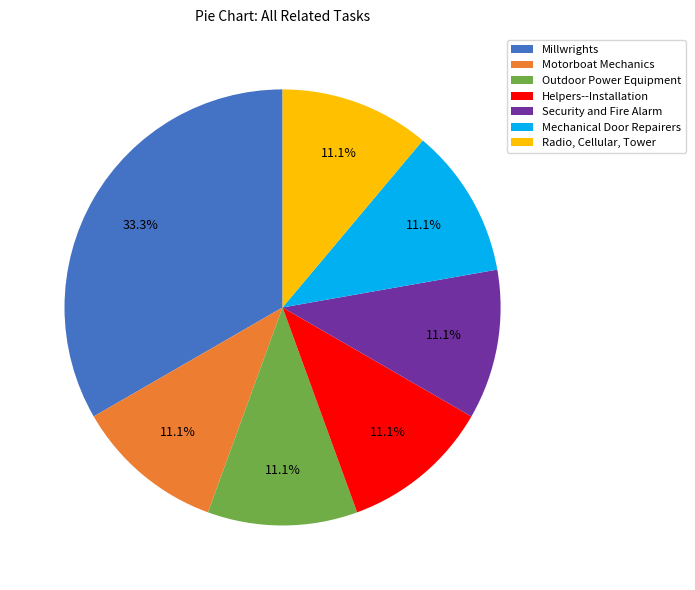

Which slice is the largest?

Millwrights